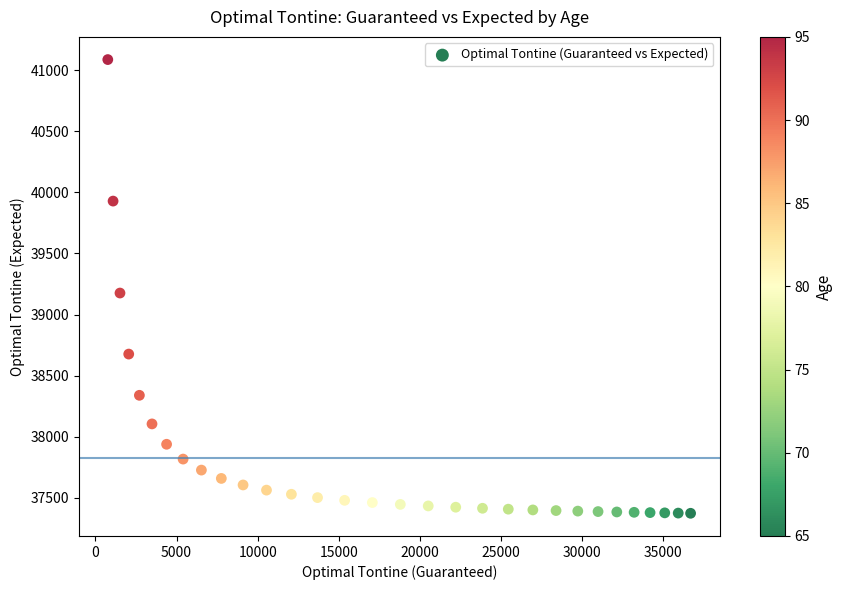

What Y value in the scatter plot is closest to 39230?

39176.1